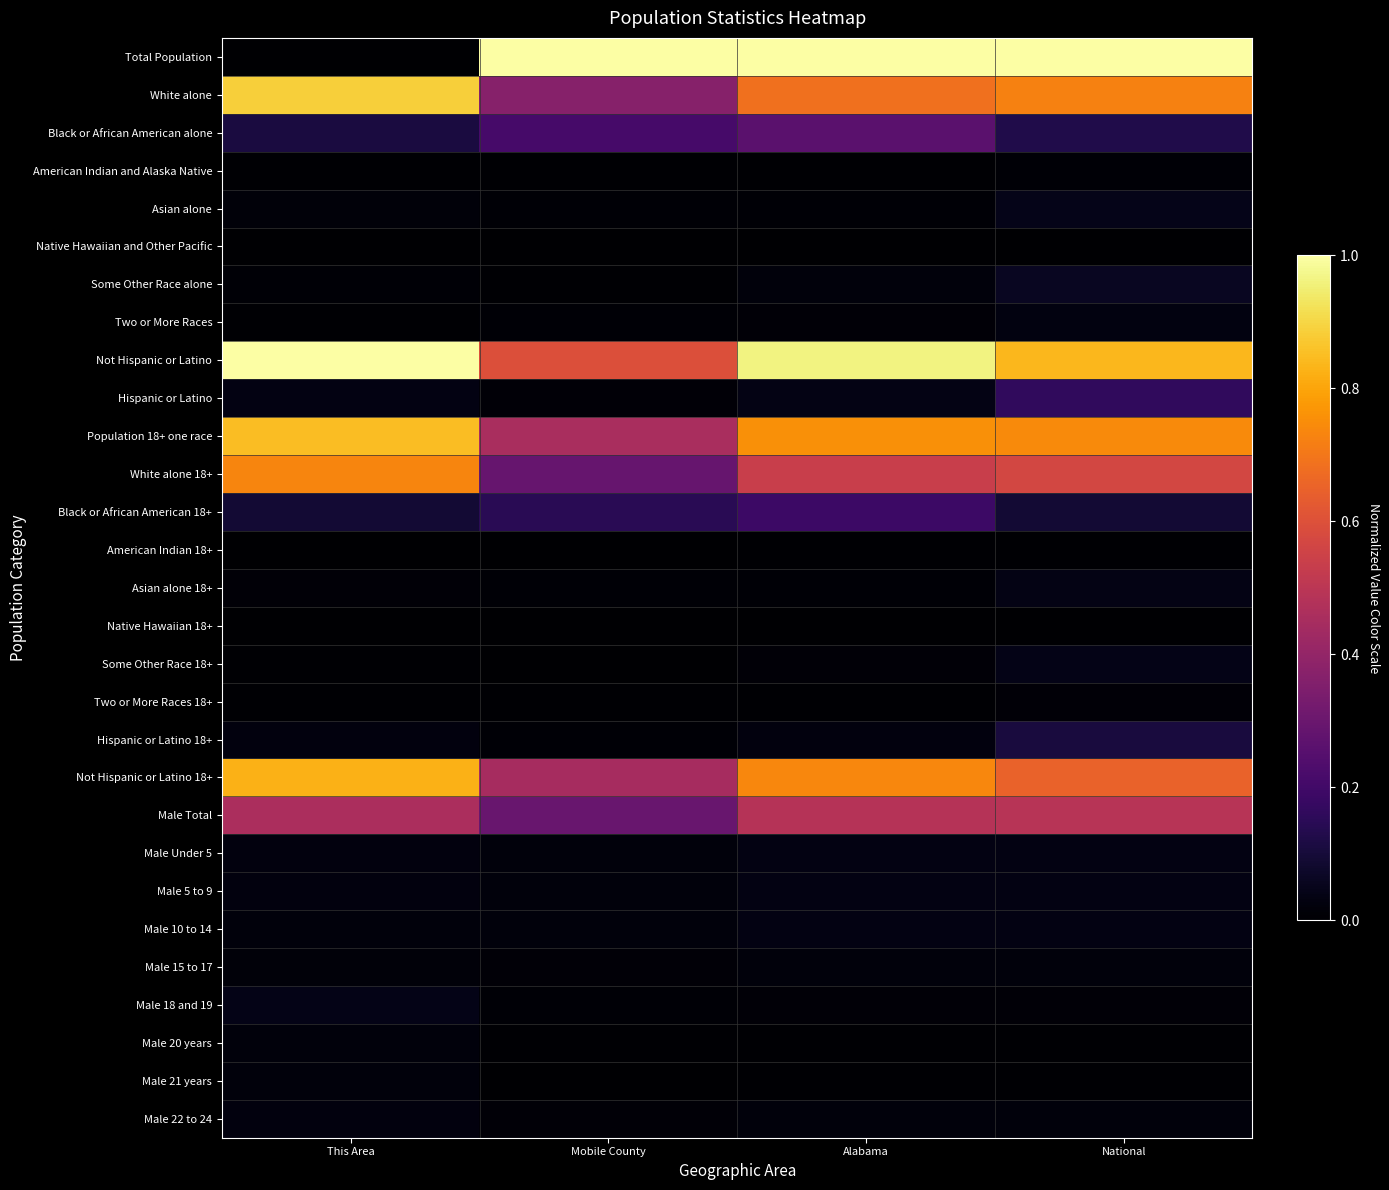

Reading left to right, what are all the values shown in this chart?

Total Population: This Area=0.0	Mobile County=1.0	Alabama=1.0	National=1.0
White alone: This Area=0.9	Mobile County=0.4	Alabama=0.7	National=0.7
Black or African American alone: This Area=0.1	Mobile County=0.2	Alabama=0.3	National=0.1
American Indian and Alaska Native: This Area=0.0	Mobile County=0.0	Alabama=0.0	National=0.0
Asian alone: This Area=0.0	Mobile County=0.0	Alabama=0.0	National=0.0
Native Hawaiian and Other Pacific: This Area=0.0	Mobile County=0.0	Alabama=0.0	National=0.0
Some Other Race alone: This Area=0.0	Mobile County=0.0	Alabama=0.0	National=0.1
Two or More Races: This Area=0.0	Mobile County=0.0	Alabama=0.0	National=0.0
Not Hispanic or Latino: This Area=1.0	Mobile County=0.6	Alabama=1.0	National=0.8
Hispanic or Latino: This Area=0.0	Mobile County=0.0	Alabama=0.0	National=0.2
Population 18+ one race: This Area=0.8	Mobile County=0.5	Alabama=0.8	National=0.7
White alone 18+: This Area=0.7	Mobile County=0.3	Alabama=0.5	National=0.6
Black or African American 18+: This Area=0.1	Mobile County=0.1	Alabama=0.2	National=0.1
American Indian 18+: This Area=0.0	Mobile County=0.0	Alabama=0.0	National=0.0
Asian alone 18+: This Area=0.0	Mobile County=0.0	Alabama=0.0	National=0.0
Native Hawaiian 18+: This Area=0.0	Mobile County=0.0	Alabama=0.0	National=0.0
Some Other Race 18+: This Area=0.0	Mobile County=0.0	Alabama=0.0	National=0.0
Two or More Races 18+: This Area=0.0	Mobile County=0.0	Alabama=0.0	National=0.0
Hispanic or Latino 18+: This Area=0.0	Mobile County=0.0	Alabama=0.0	National=0.1
Not Hispanic or Latino 18+: This Area=0.8	Mobile County=0.4	Alabama=0.7	National=0.7
Male Total: This Area=0.5	Mobile County=0.3	Alabama=0.5	National=0.5
Male Under 5: This Area=0.0	Mobile County=0.0	Alabama=0.0	National=0.0
Male 5 to 9: This Area=0.0	Mobile County=0.0	Alabama=0.0	National=0.0
Male 10 to 14: This Area=0.0	Mobile County=0.0	Alabama=0.0	National=0.0
Male 15 to 17: This Area=0.0	Mobile County=0.0	Alabama=0.0	National=0.0
Male 18 and 19: This Area=0.0	Mobile County=0.0	Alabama=0.0	National=0.0
Male 20 years: This Area=0.0	Mobile County=0.0	Alabama=0.0	National=0.0
Male 21 years: This Area=0.0	Mobile County=0.0	Alabama=0.0	National=0.0
Male 22 to 24: This Area=0.0	Mobile County=0.0	Alabama=0.0	National=0.0